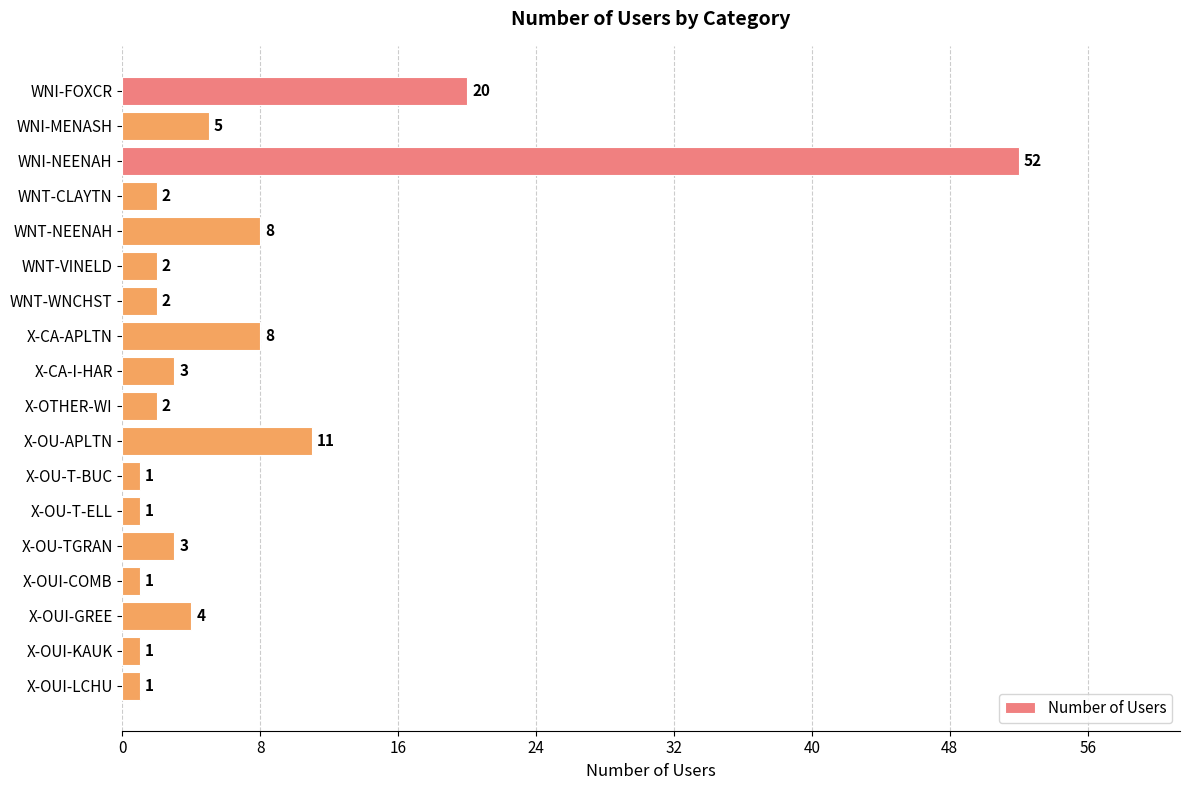

What is the sum of all values?

127